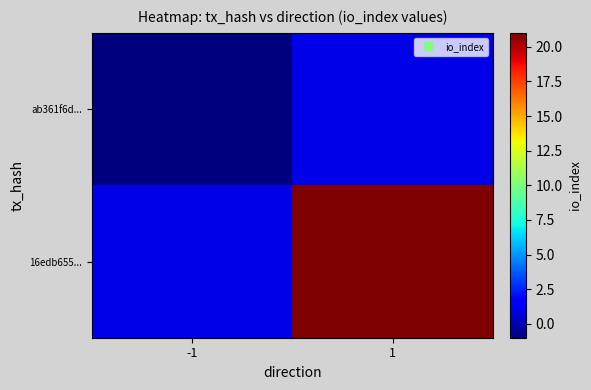

Rank the series by their average value, from highest to lowest.

16edb655..., ab361f6d...